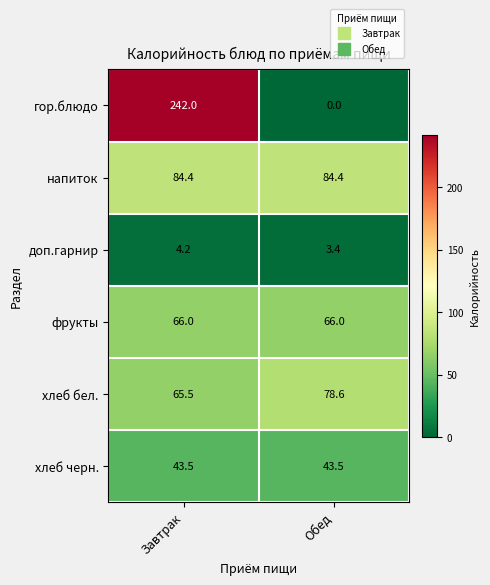

What is the greatest value displayed?

242.0